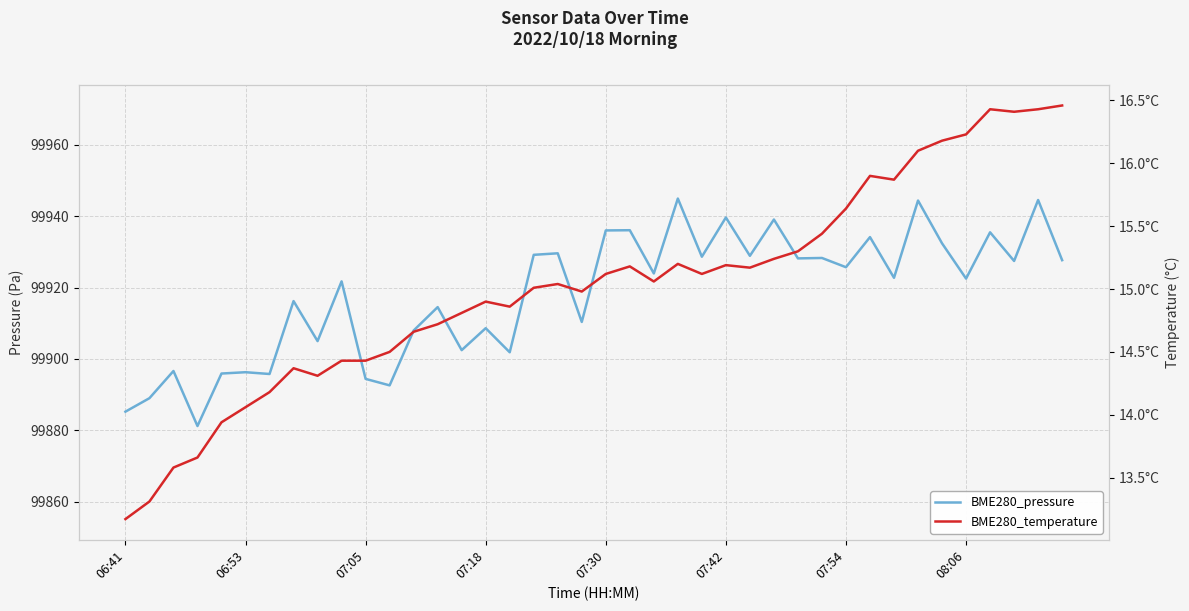

Rank the series at 19 from lowest to highest value.

BME280_temperature, BME280_pressure